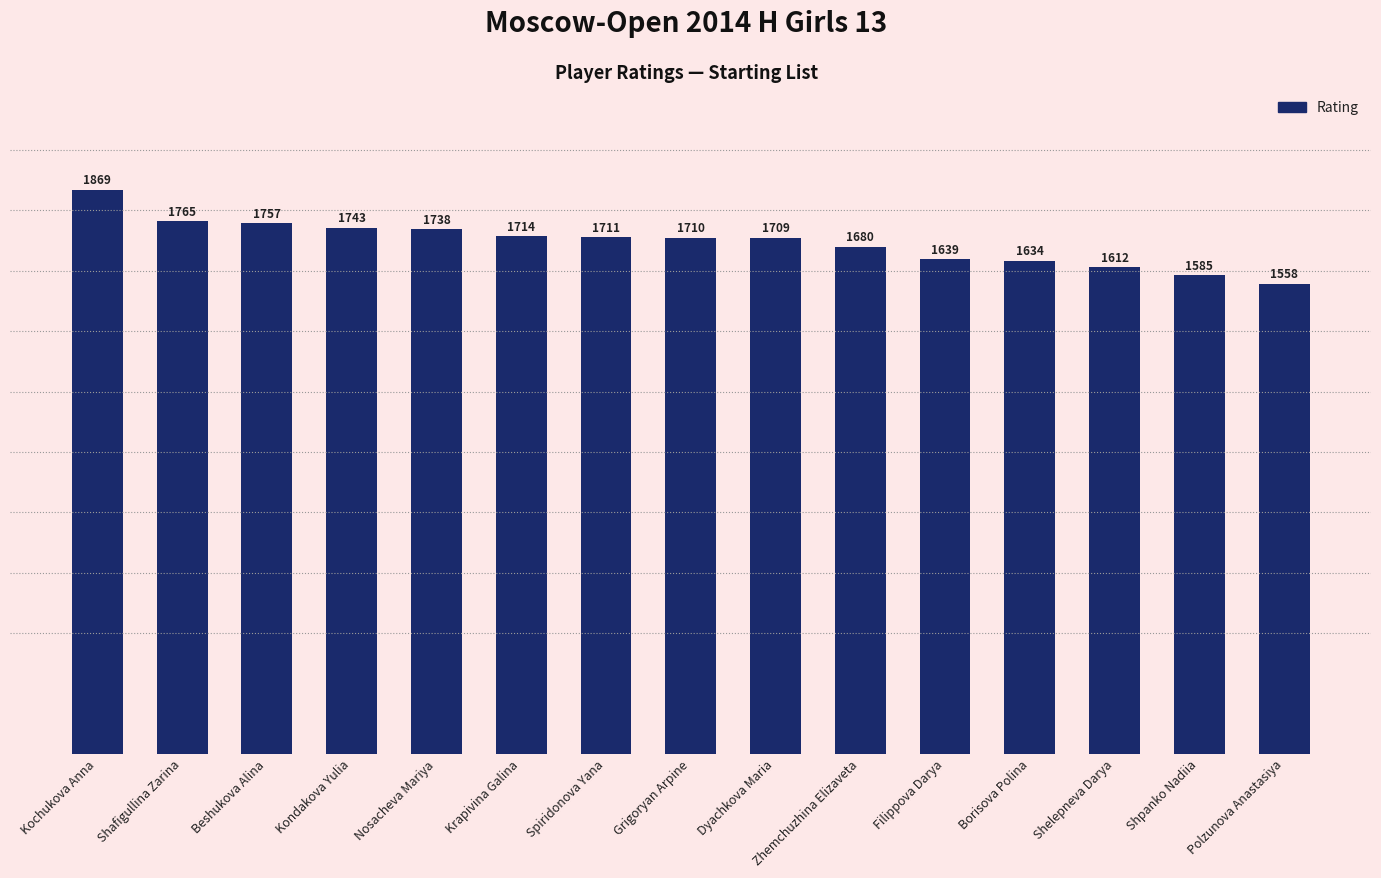

Which category has the lowest value across all series?

Polzunova Anastasiya